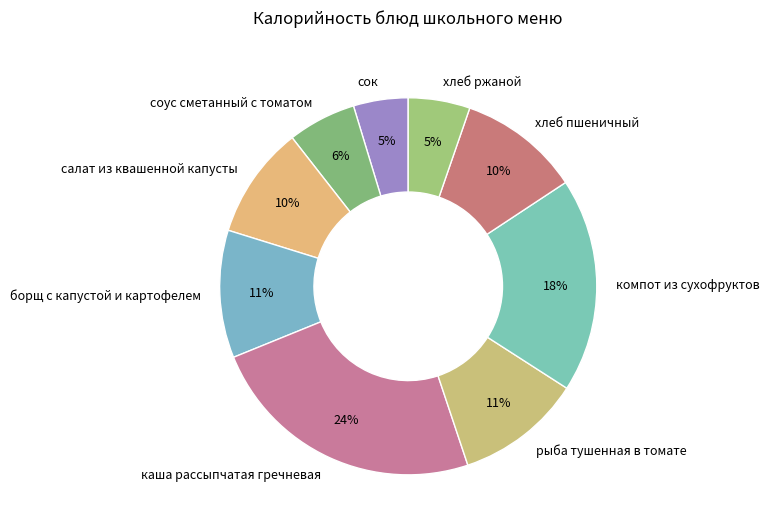

The компот из сухофруктов slice represents 7% of the pie. True or false?

False